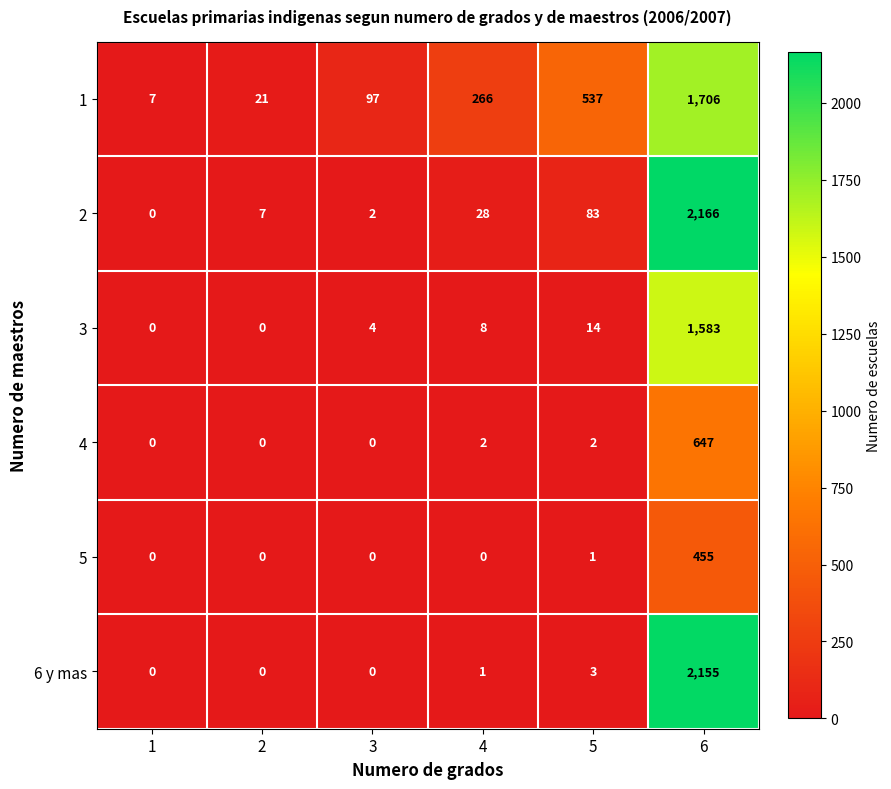

What is the spread (max minus min) of values at 2?

21